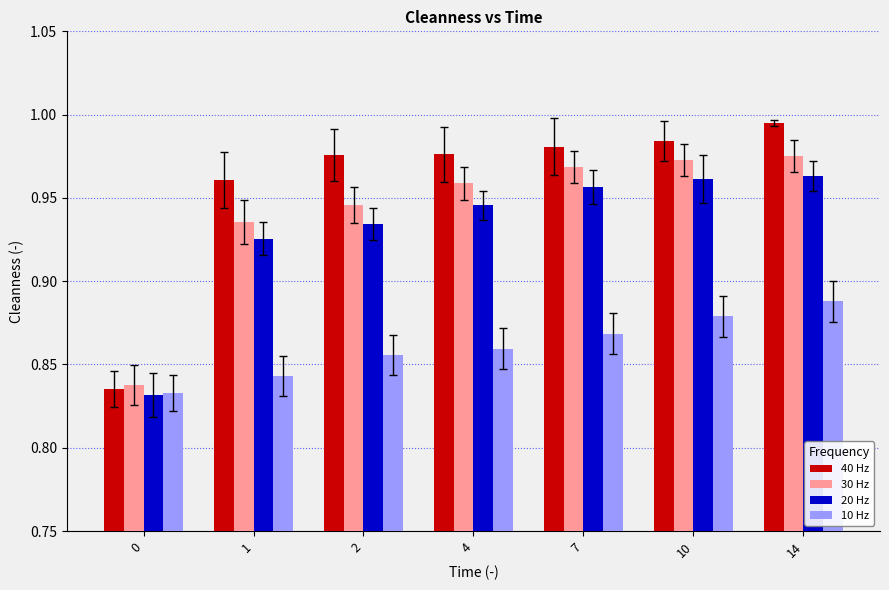

What is the sum of the 20 Hz values at 1 and 7?

1.9